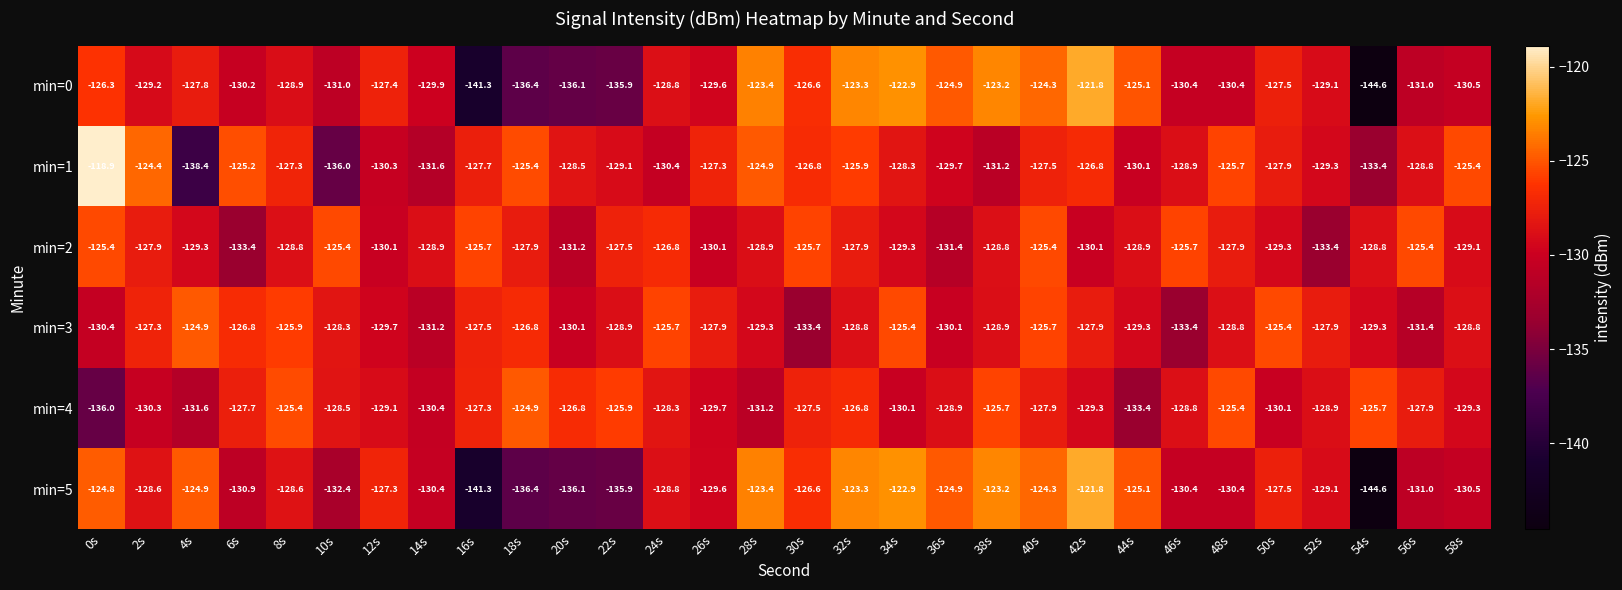

Is it true that min=1 equals -127.5 at 40s?

True